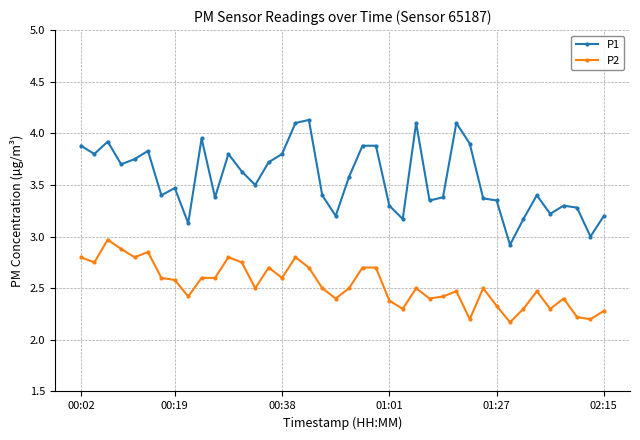

Rank the series by their maximum value, from highest to lowest.

P1, P2